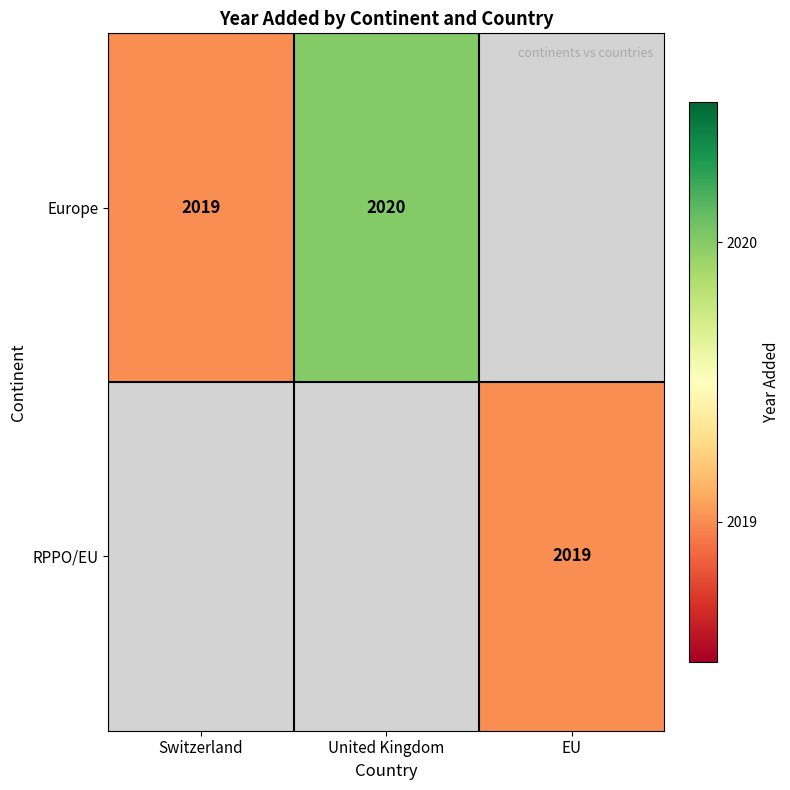

True or false: Europe has a value of 3384 at United Kingdom.

False